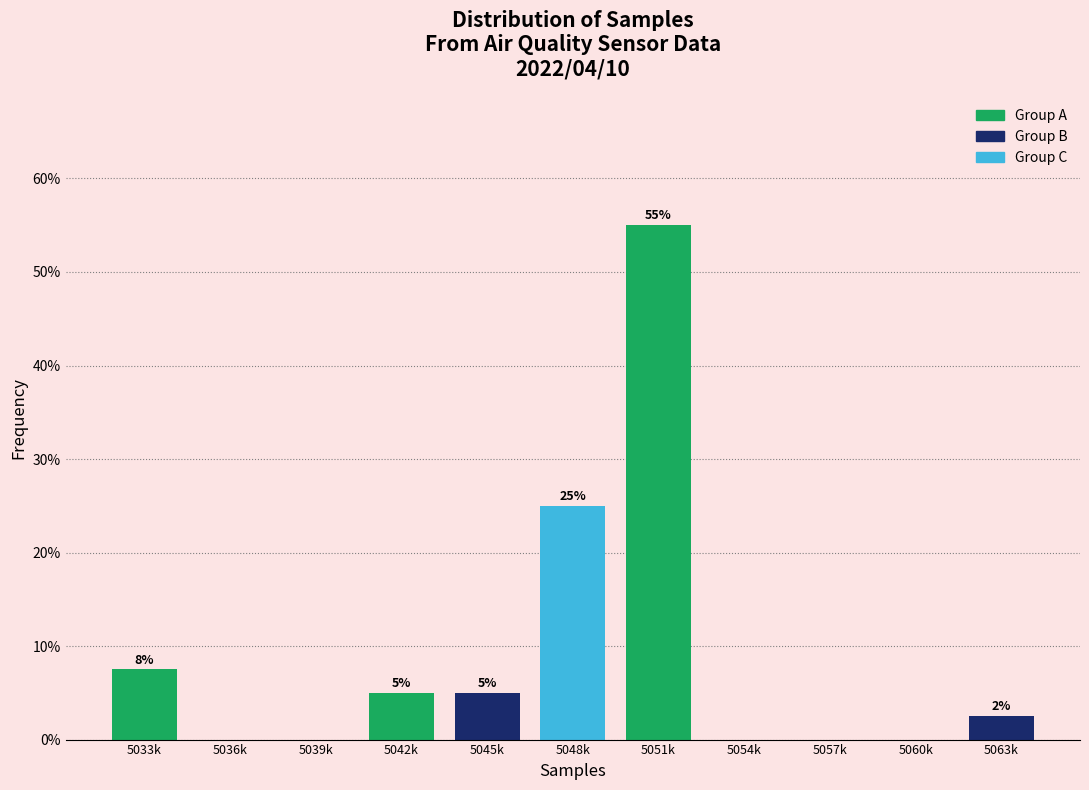

The chart shows a value of 0.0 at 5060k. True or false?

True